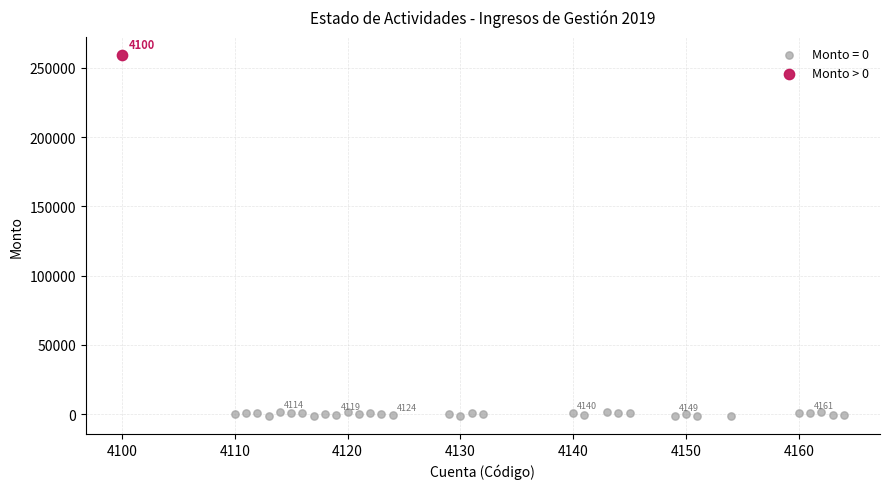

What are all the series names shown in the legend?

Monto = 0, Monto > 0